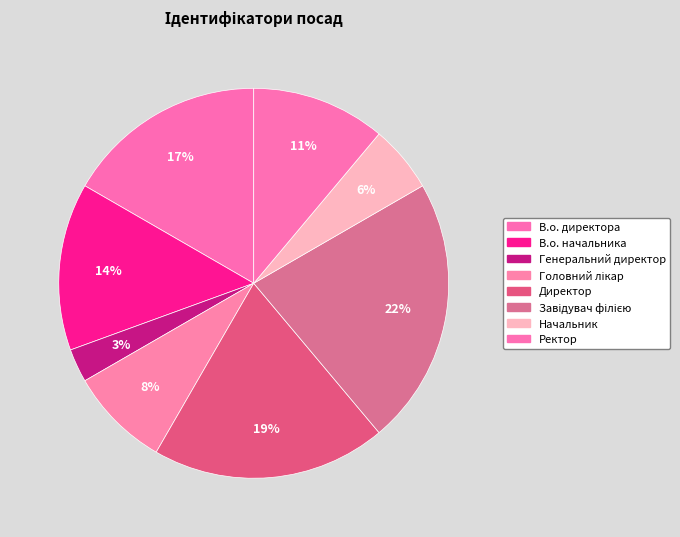

What is the smallest slice in the pie chart?

Генеральний директор